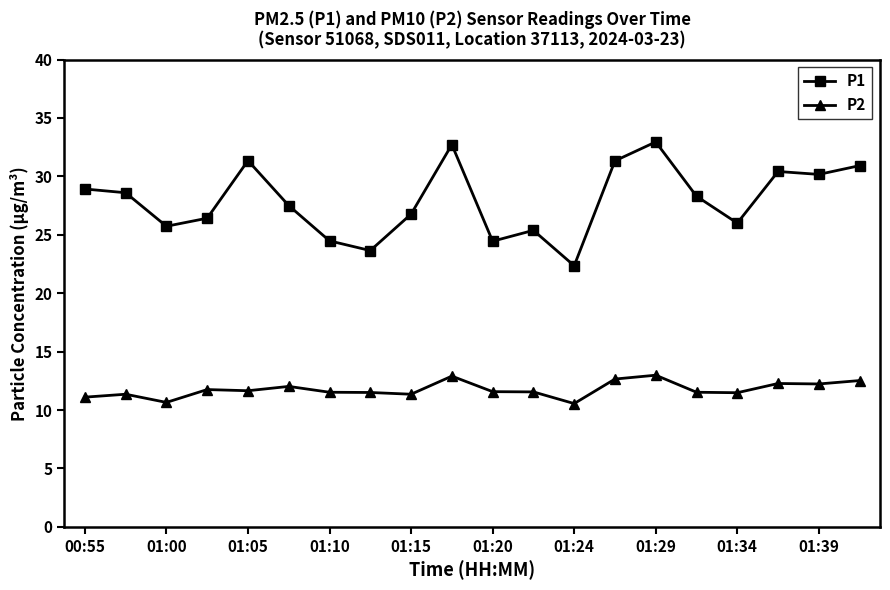

What is the value of the P2 point at the 16th from the left?

11.5